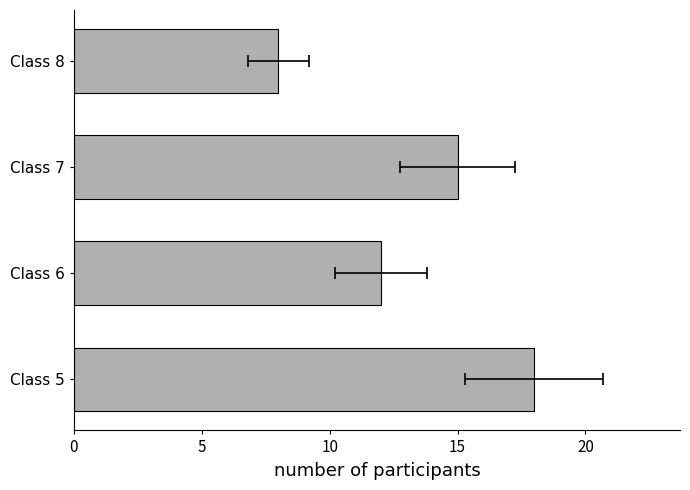

Are the bars grouped side by side (vs. stacked)?

No